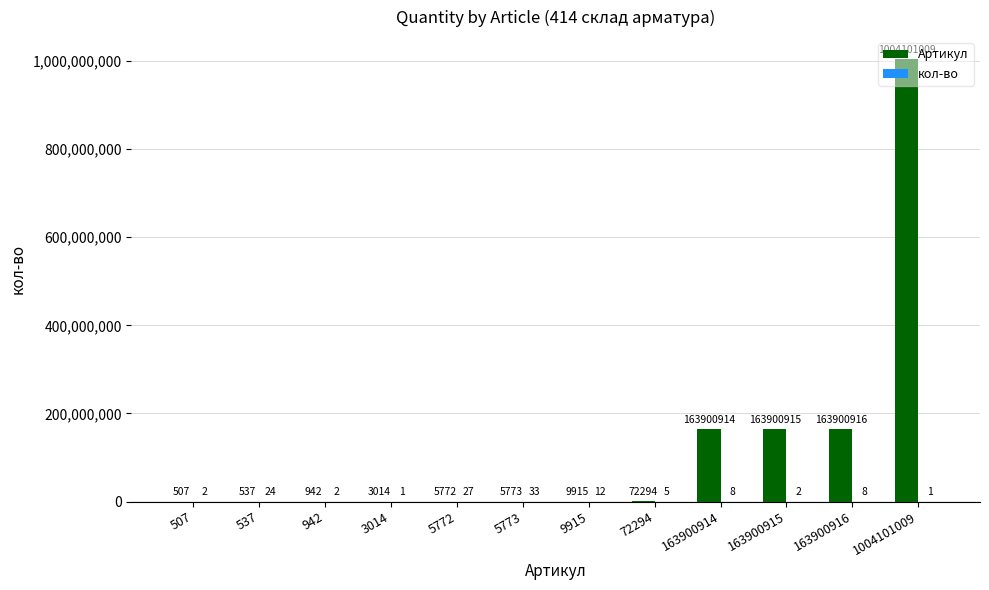

What is the sum of all Артикул values?

1495902508